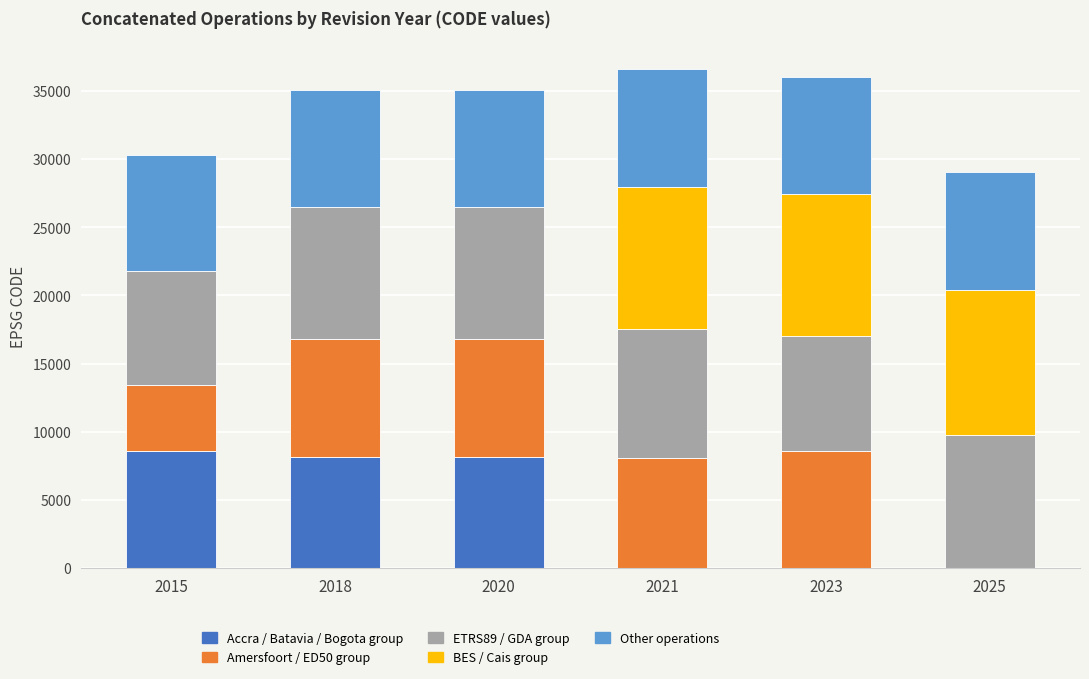

What is the total value across all series at 2015?

30288